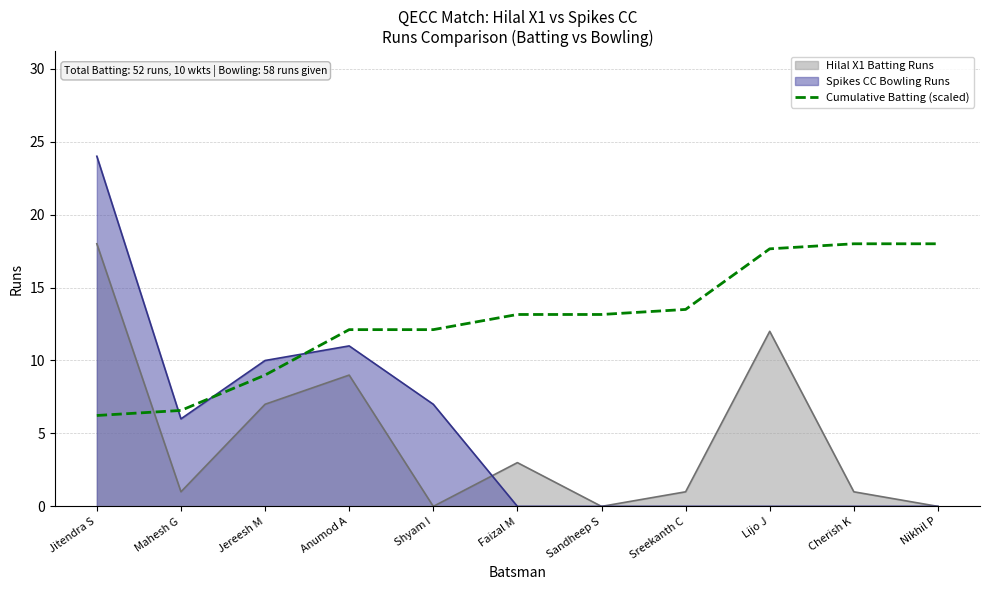

Reading left to right, list all the values displayed in this chart.

Jitendra S=6.2	Mahesh G=6.6	Jereesh M=9.0	Anumod A=12.1	Shyam I=12.1	Faizal M=13.2	Sandheep S=13.2	Sreekanth C=13.5	Lijo J=17.7	Cherish K=18.0	Nikhil P=18.0